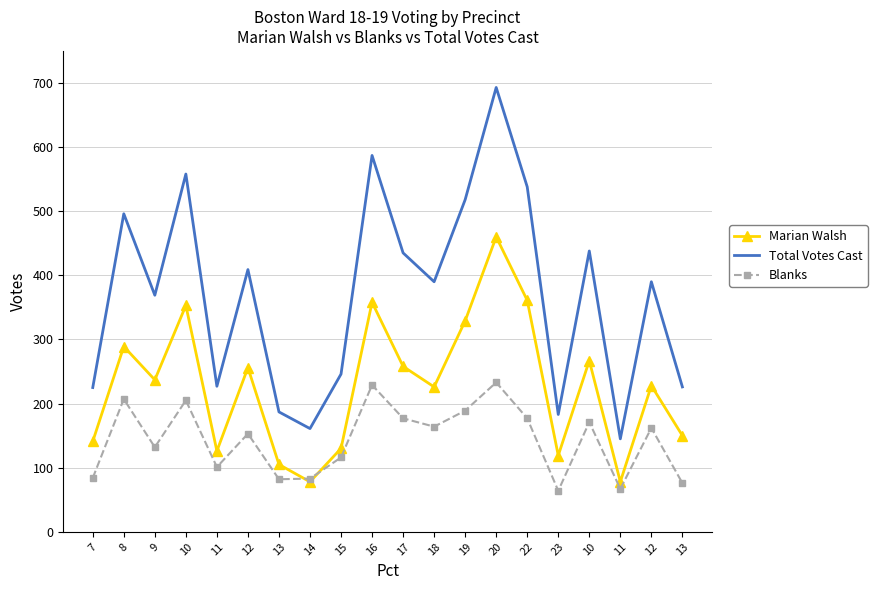

What is the minimum value shown in the chart?

64